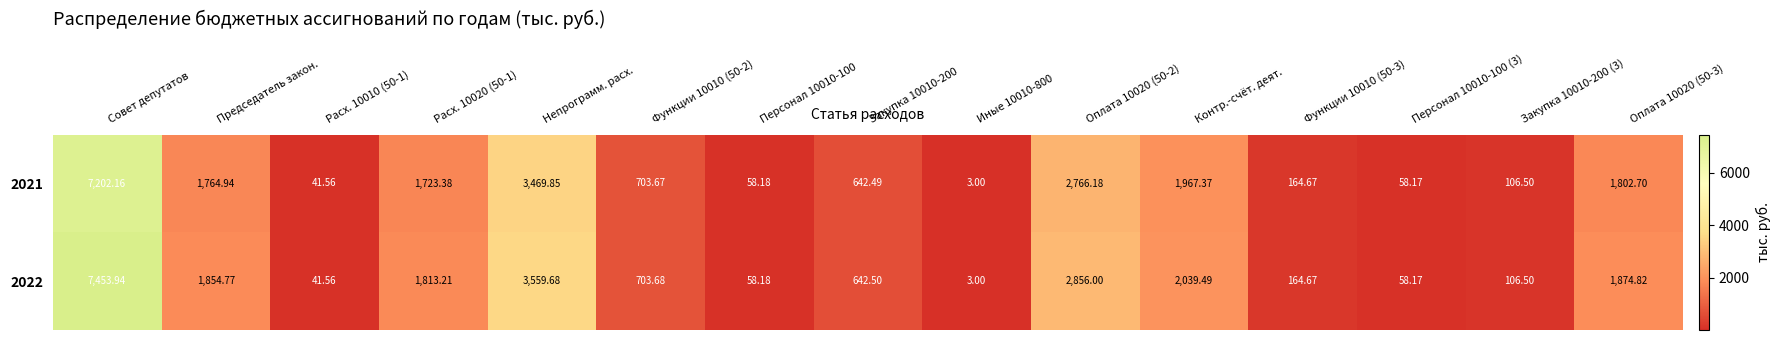

What is the total value across all series at Расх. 10010 (50-1)?

83.1